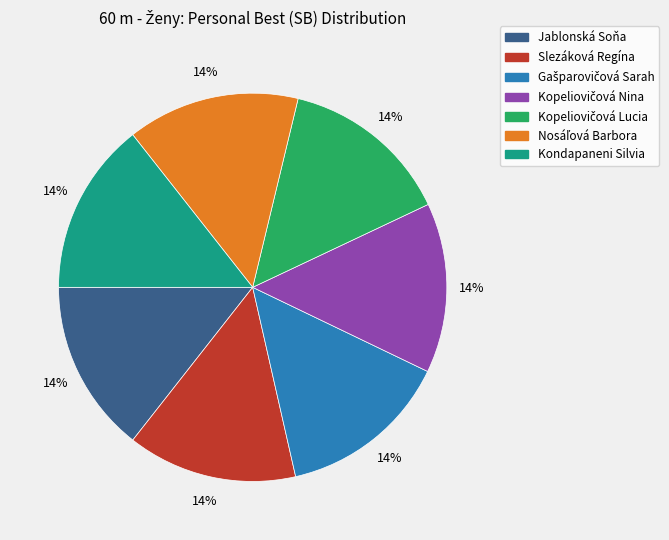

Do Slezáková Regína and Jablonská Soňa together represent more than half of the pie?

No